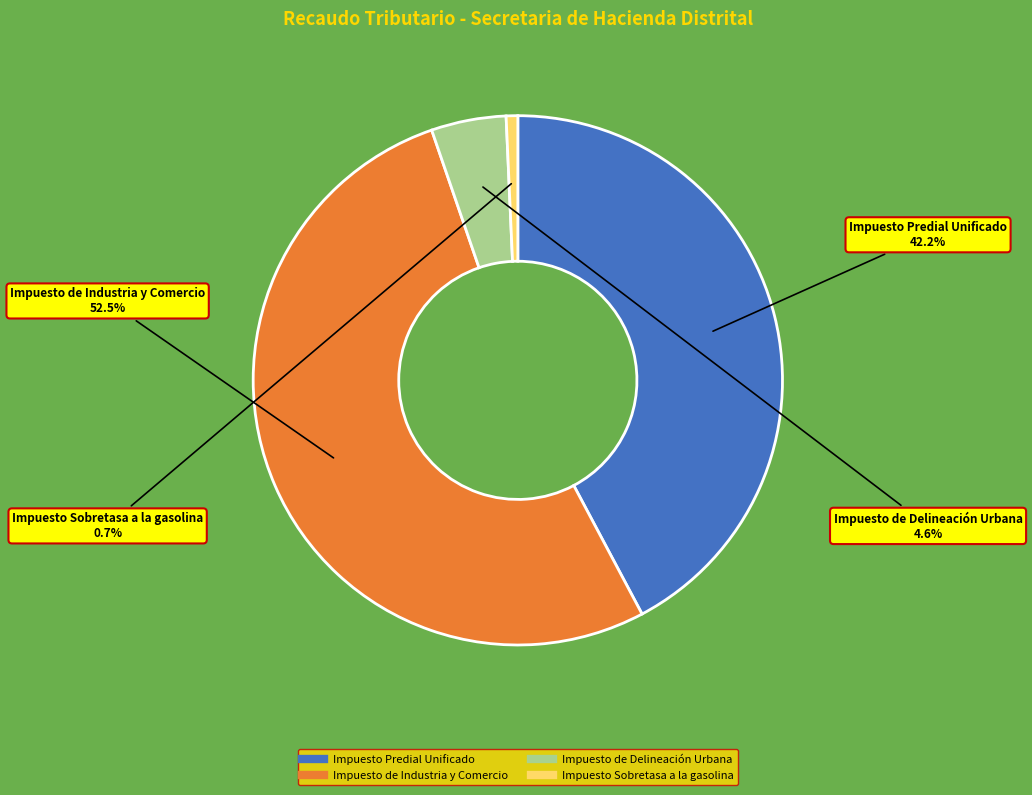

How many segments does this pie chart have?

4